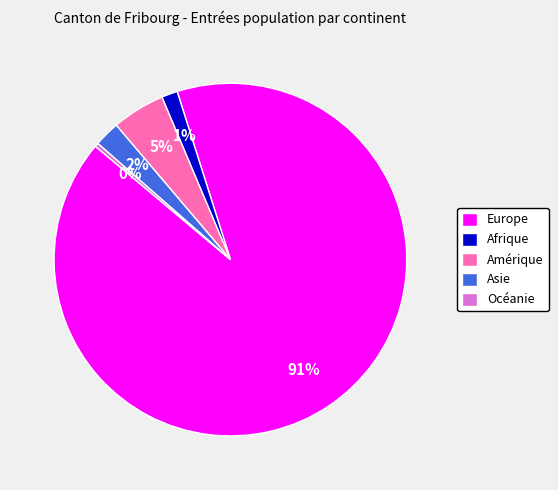

Approximately how many times larger is the value at Amérique compared to Océanie?

14.5